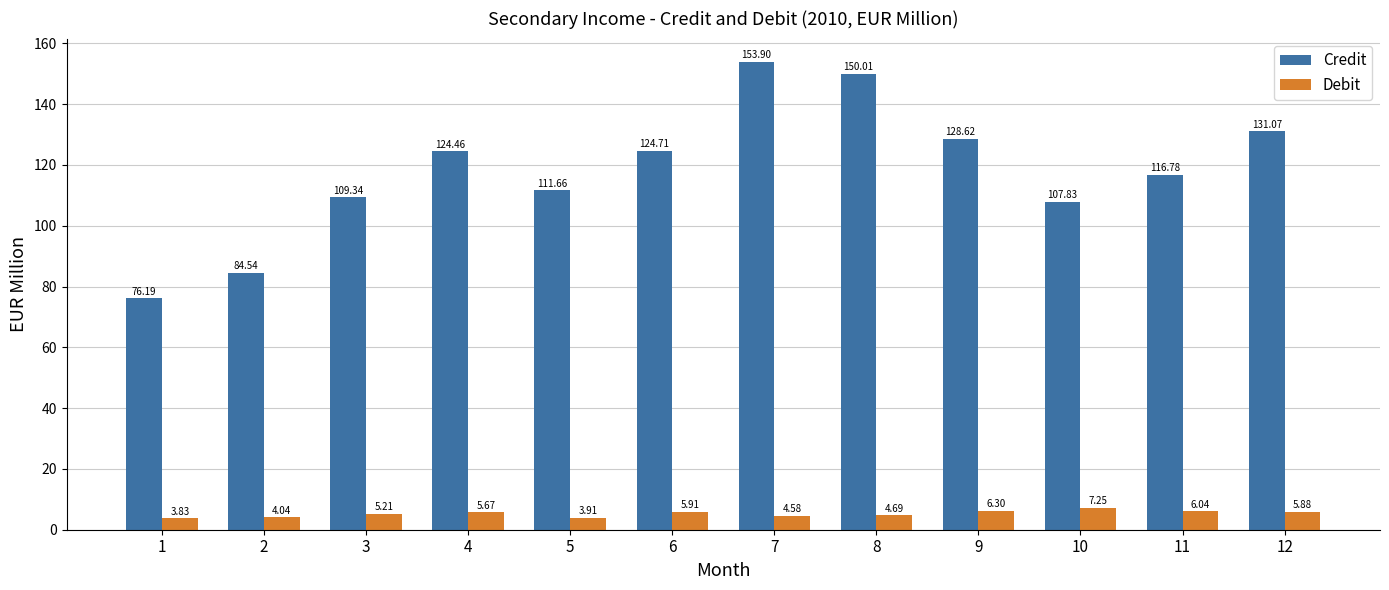

True or false: Credit has a value of 120.8 at 1.

False